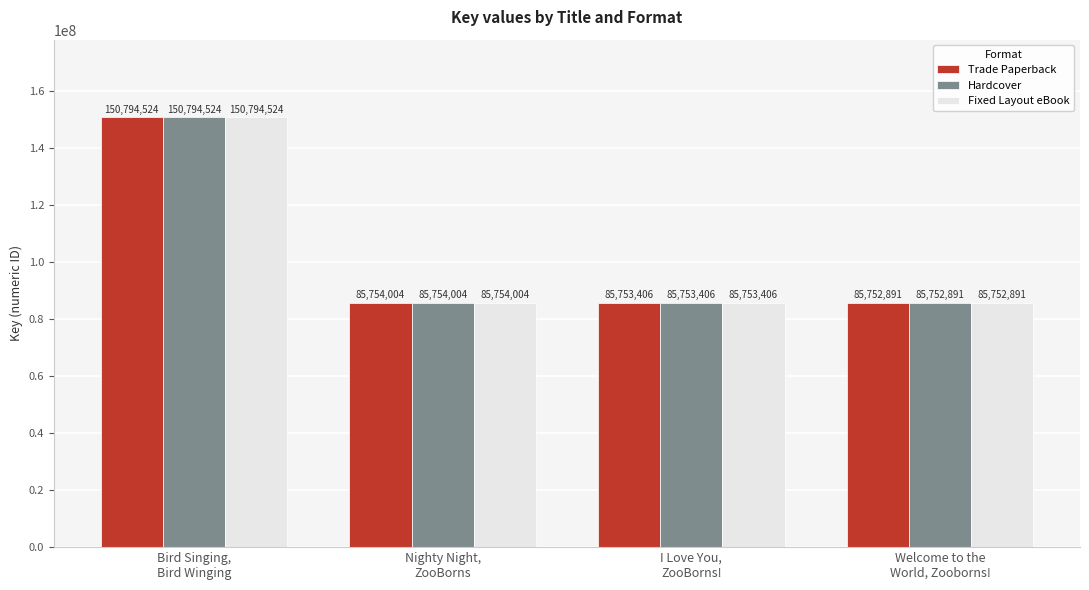

Is the value of Fixed Layout eBook at I Love You,
ZooBorns! greater than the value of Trade Paperback at Bird Singing,
Bird Winging?

No